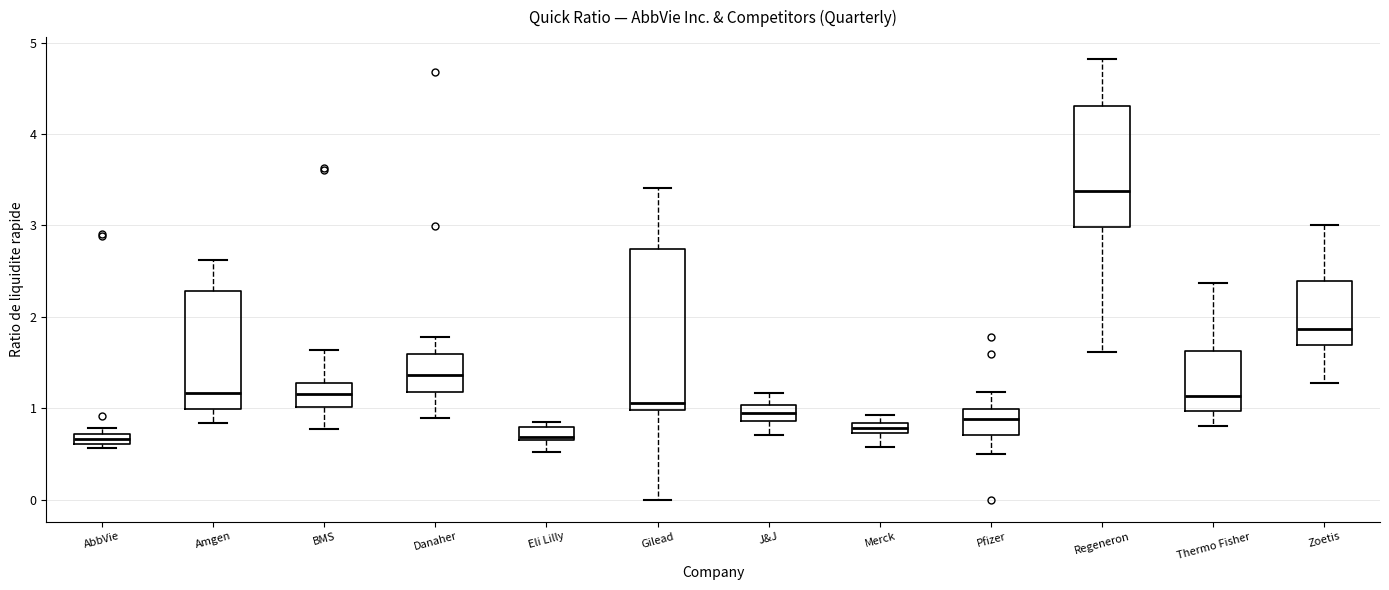

Where is the lower edge of the box for Merck on the y-axis? The values are not printed on the chart, so give them approximately, as read against the axis.

0.7